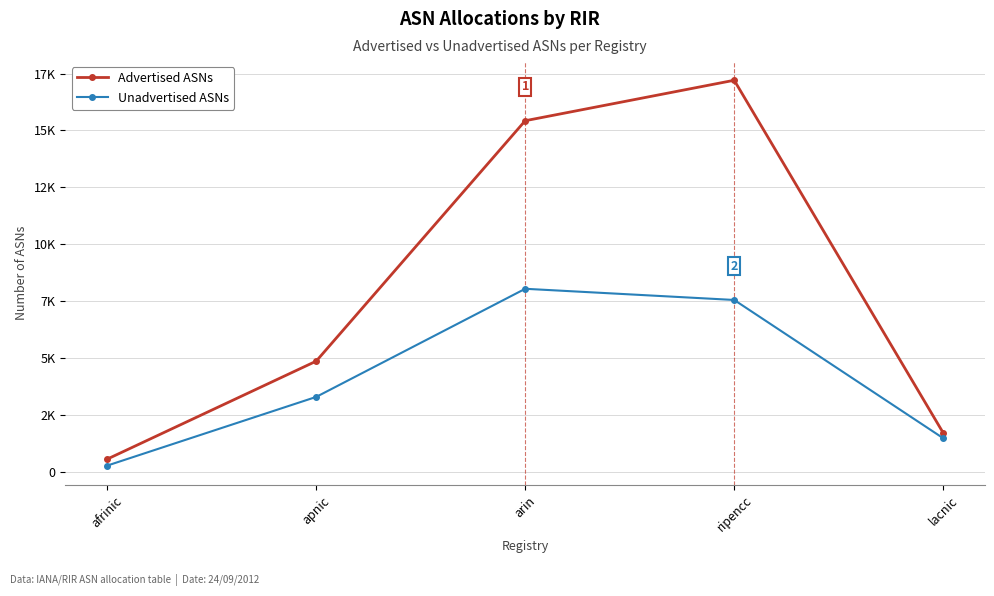

What is the difference between the maximum and minimum values in the Unadvertised ASNs series?

7762